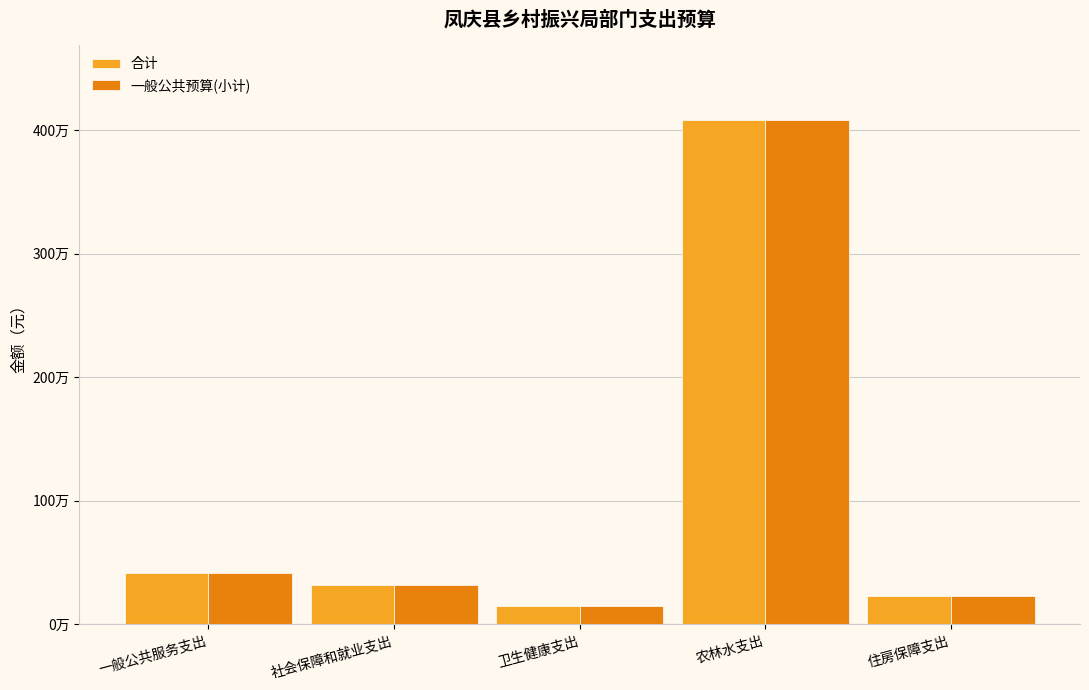

What are all the series names shown in the legend?

合计, 一般公共预算(小计)